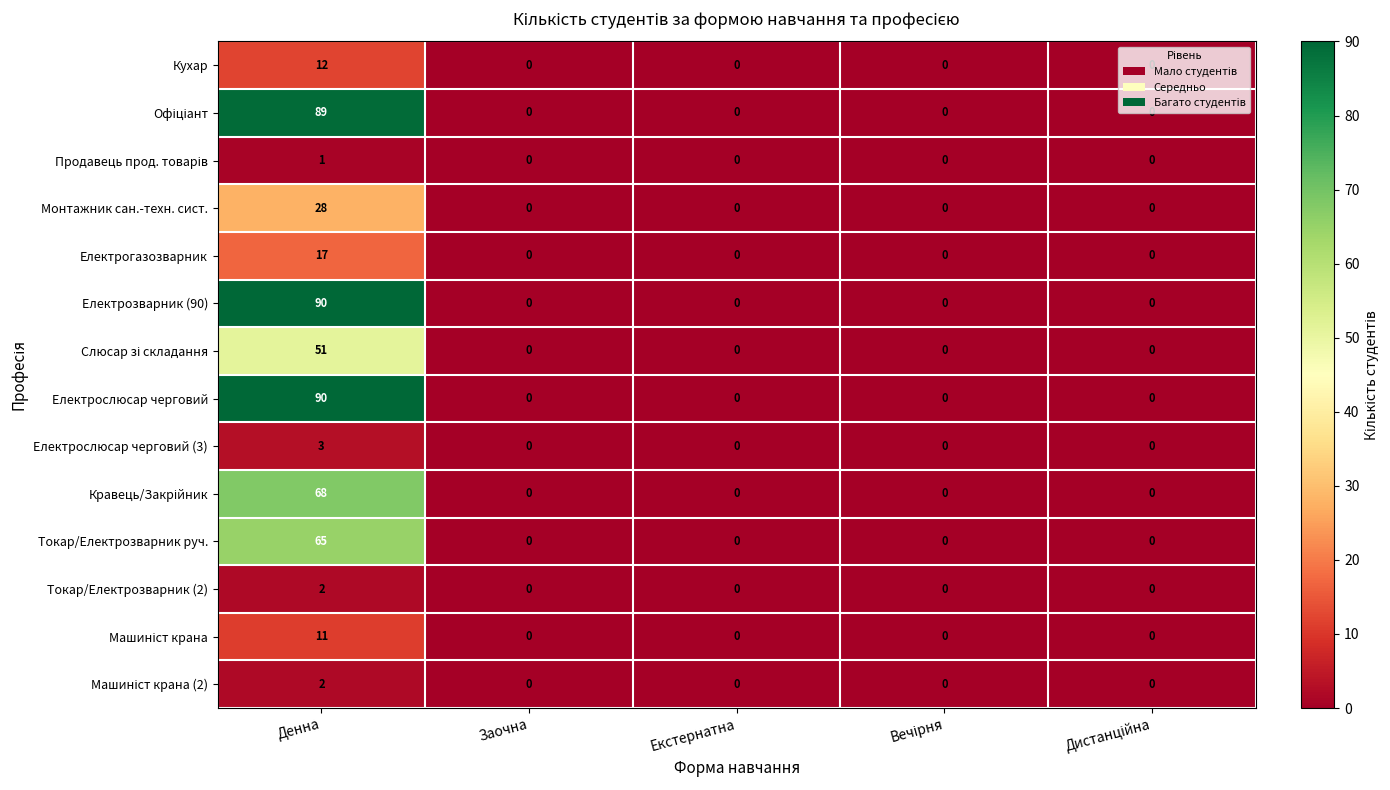

The Електрогазозварник series shows 10 at Денна. True or false?

False